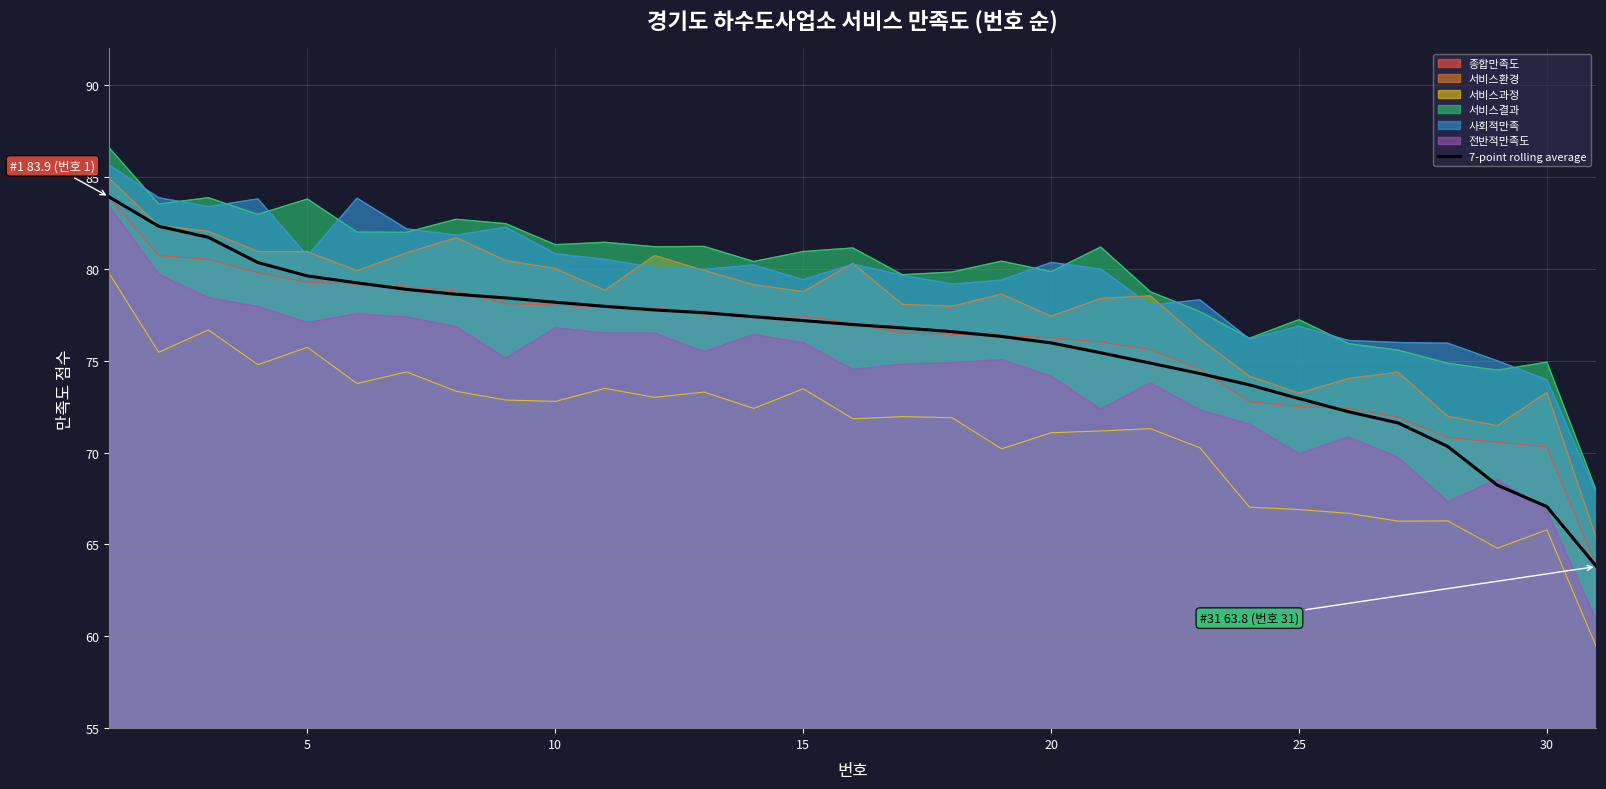

How many data points are above 76?

19